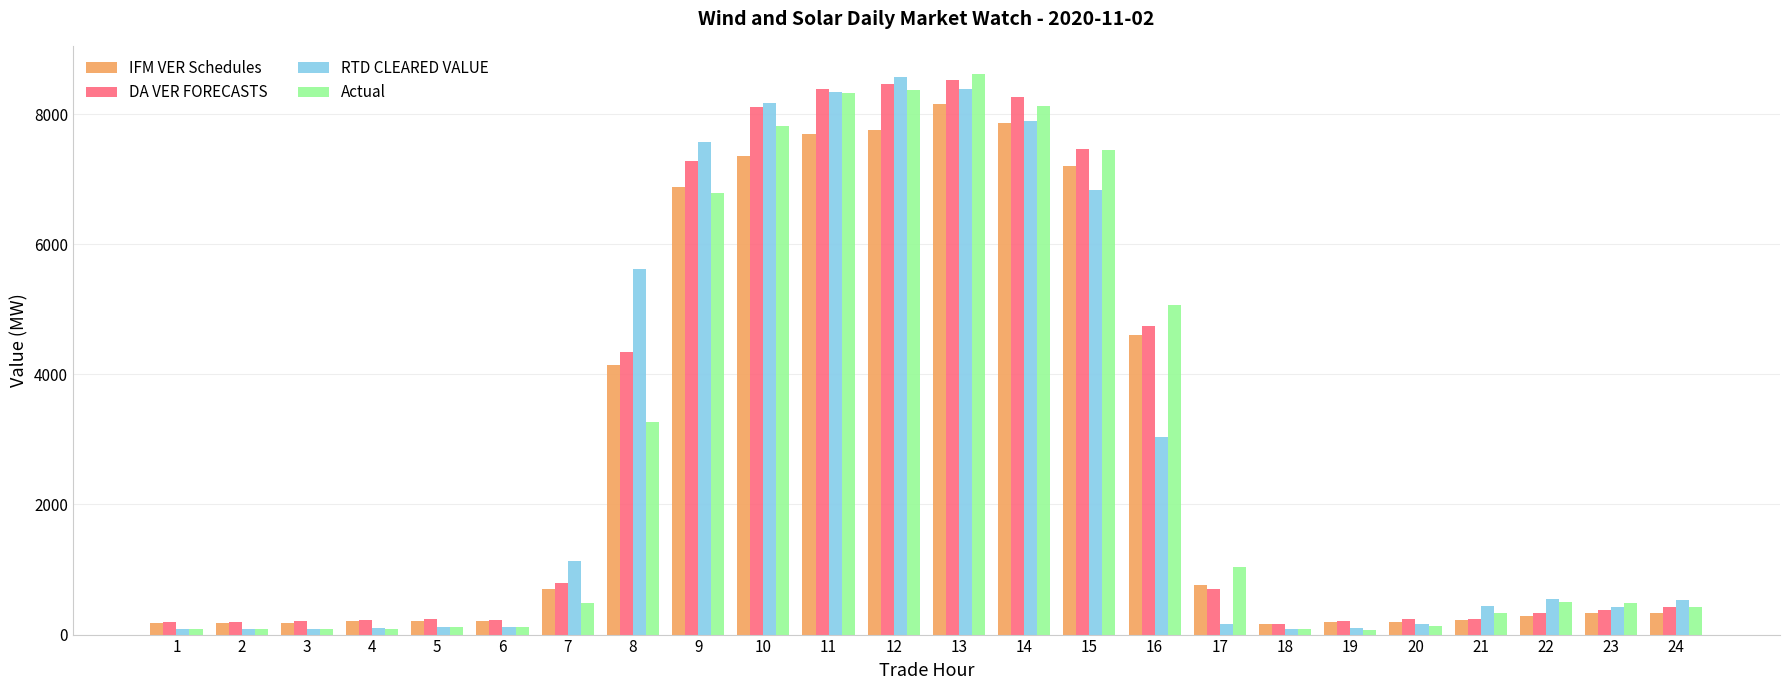

How many series are shown in this chart?

4